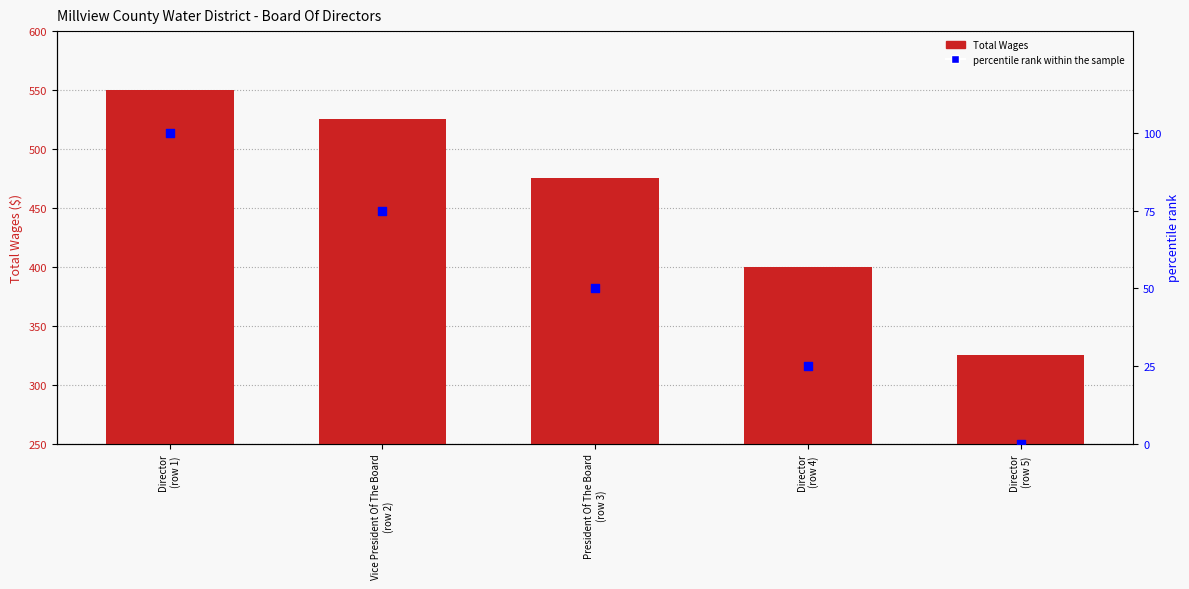

At how many categories does at least one series exceed 73?

5